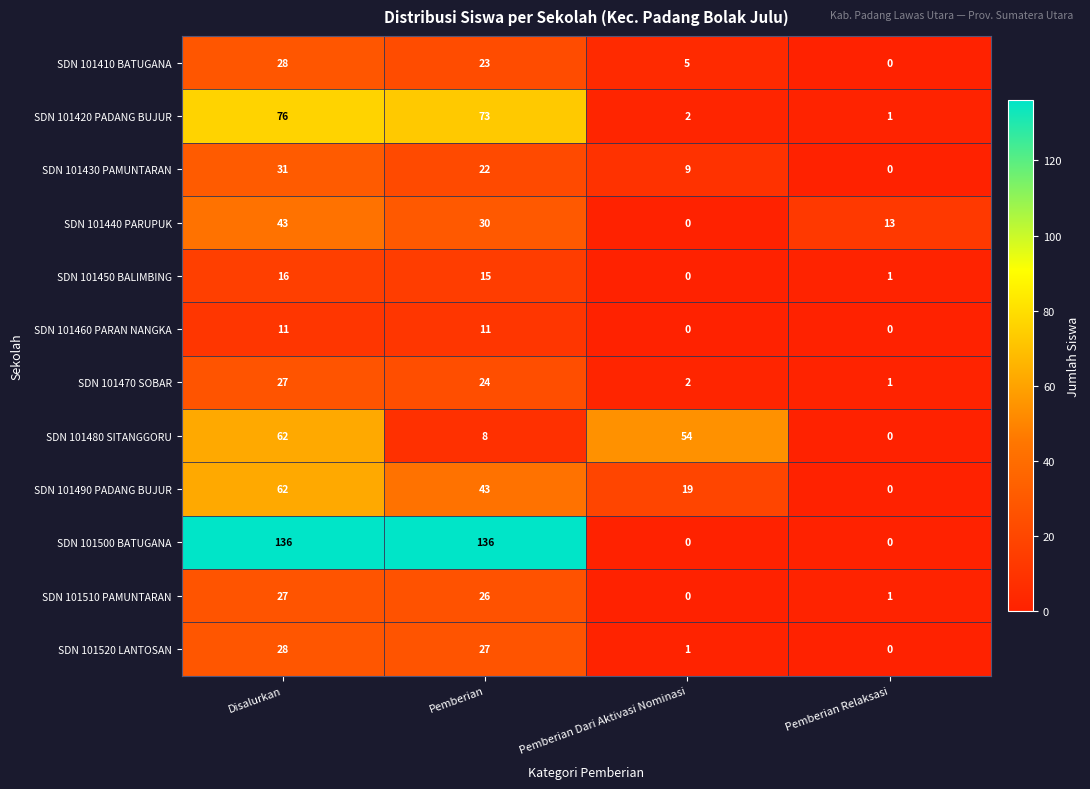

At Pemberian, list the series in order from smallest to largest.

SDN 101480 SITANGGORU, SDN 101460 PARAN NANGKA, SDN 101450 BALIMBING, SDN 101430 PAMUNTARAN, SDN 101410 BATUGANA, SDN 101470 SOBAR, SDN 101510 PAMUNTARAN, SDN 101520 LANTOSAN, SDN 101440 PARUPUK, SDN 101490 PADANG BUJUR, SDN 101420 PADANG BUJUR, SDN 101500 BATUGANA